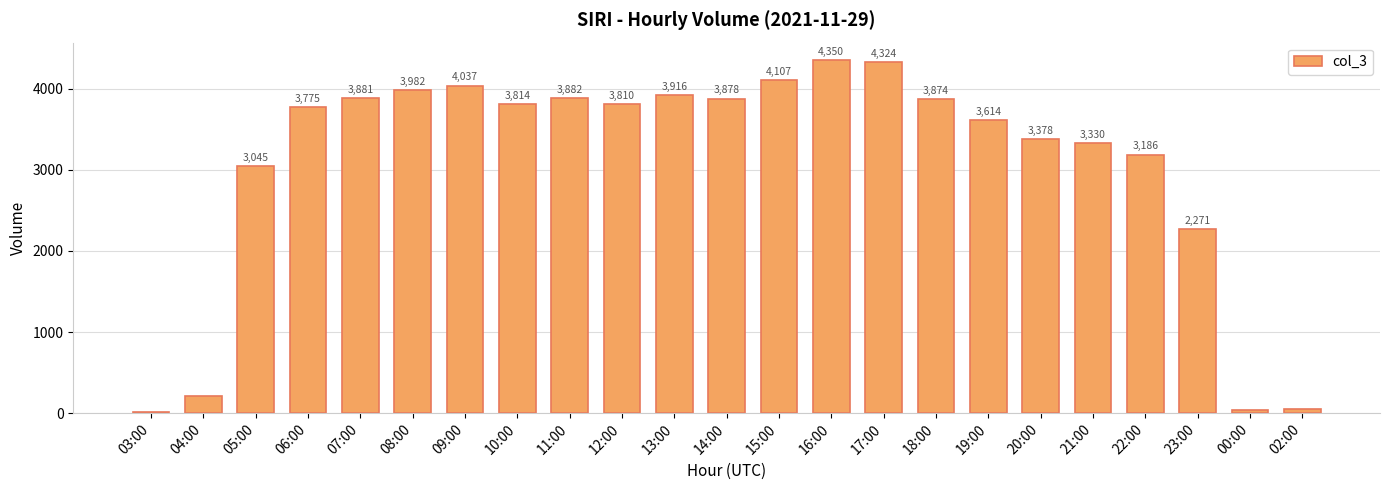

Between 23:00 and 07:00, which is larger?

07:00